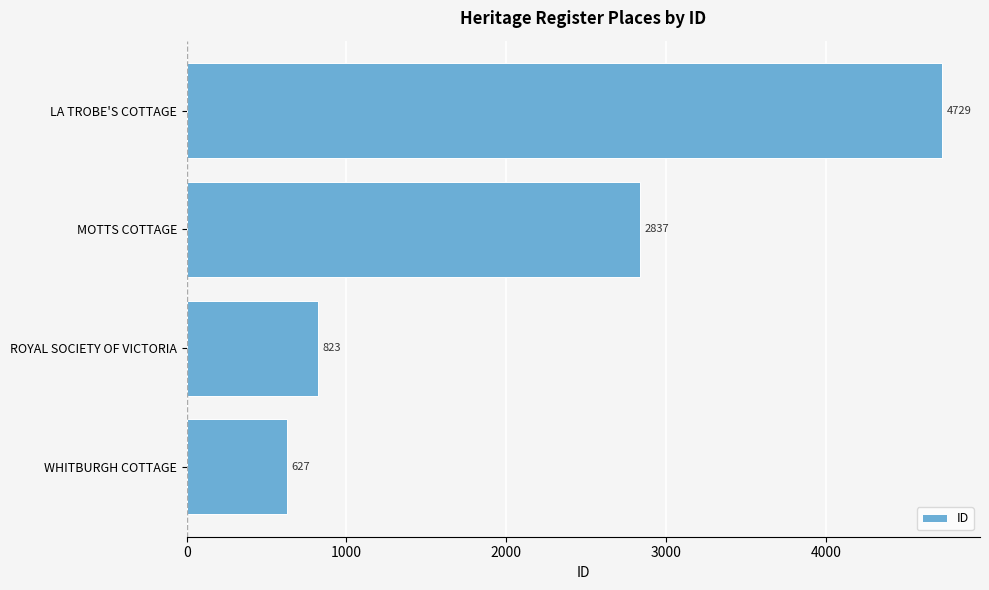

List the labels in order of value, smallest first.

WHITBURGH COTTAGE, ROYAL SOCIETY OF VICTORIA, MOTTS COTTAGE, LA TROBE'S COTTAGE